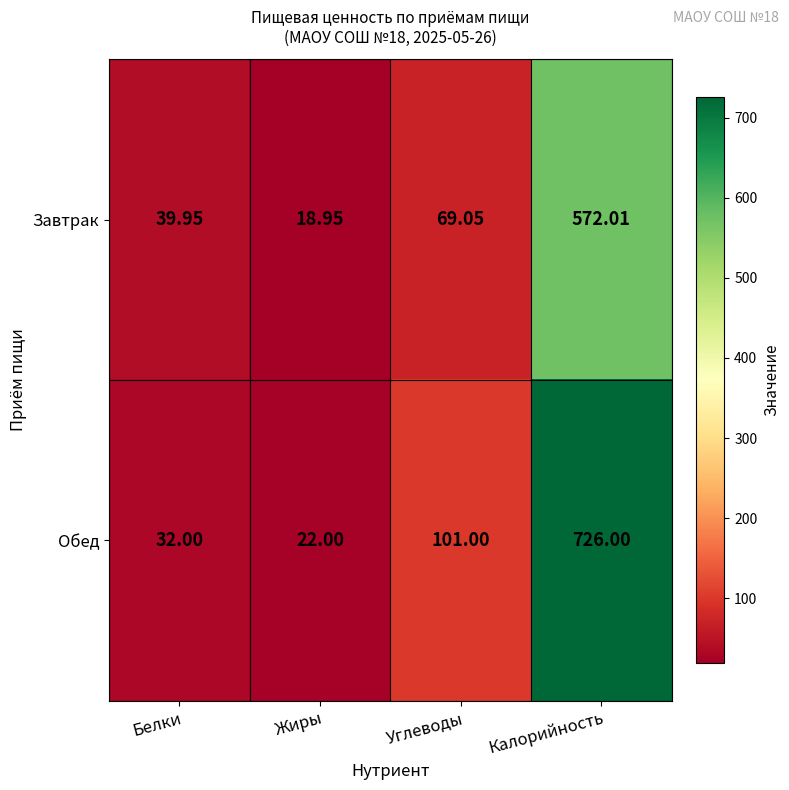

List the series in order of their peak value, highest first.

Обед, Завтрак